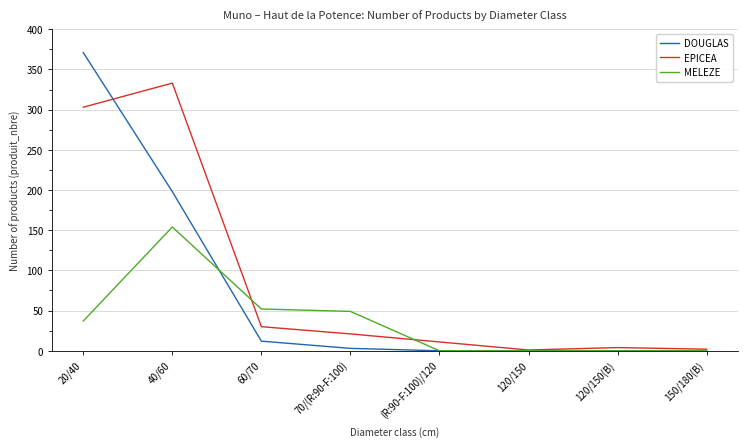

Rank the series by their average value, from lowest to highest.

MELEZE, DOUGLAS, EPICEA